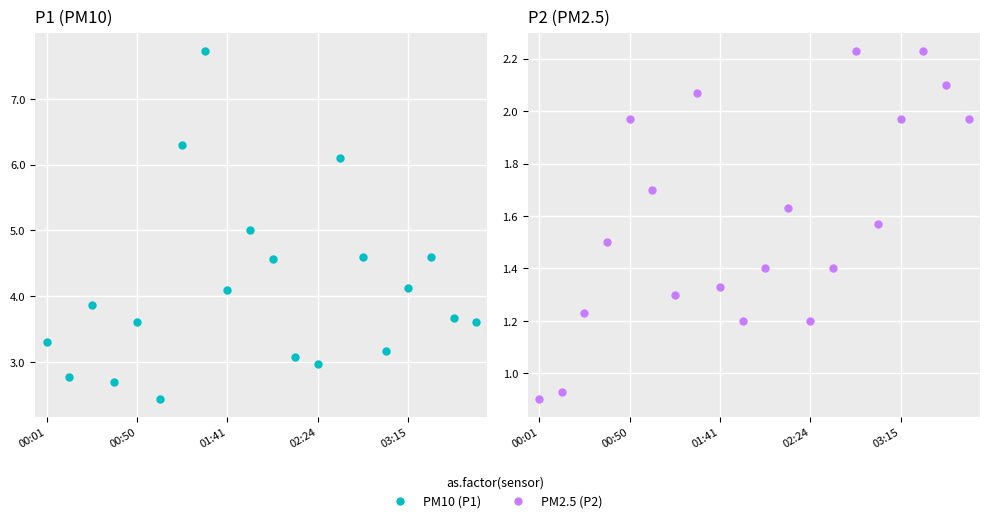

Which series has the largest Y range (max minus min)?

P1